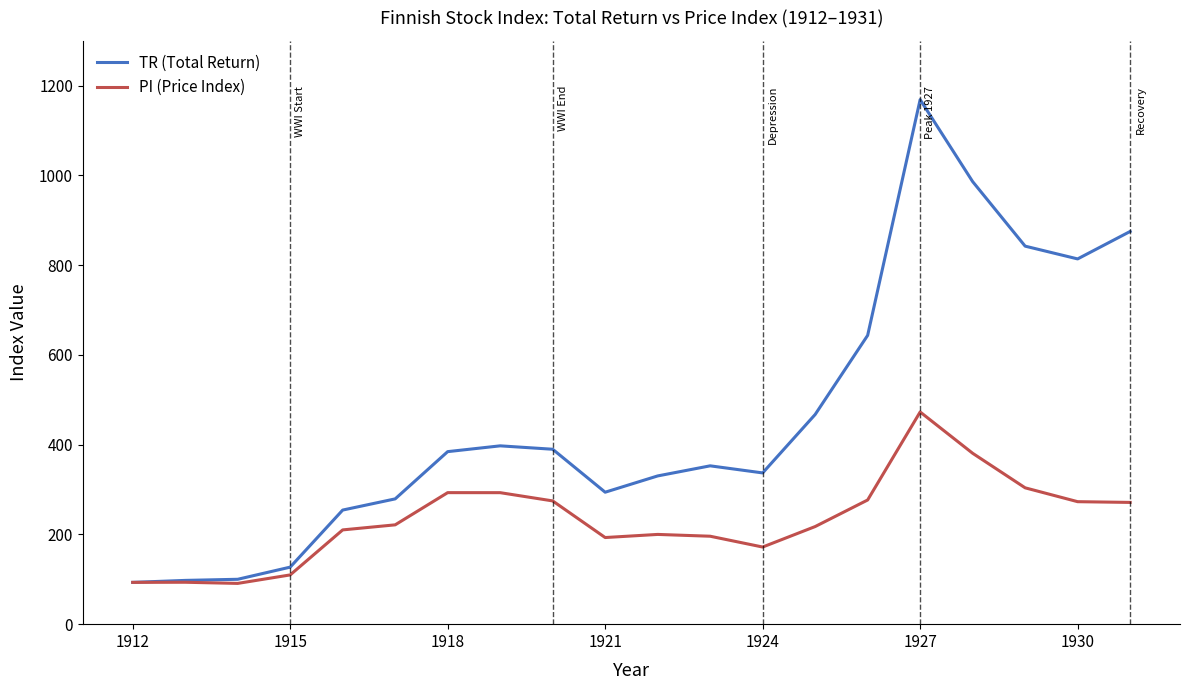

True or false: TR (Total Return) has more than 0 interior local peaks.

True